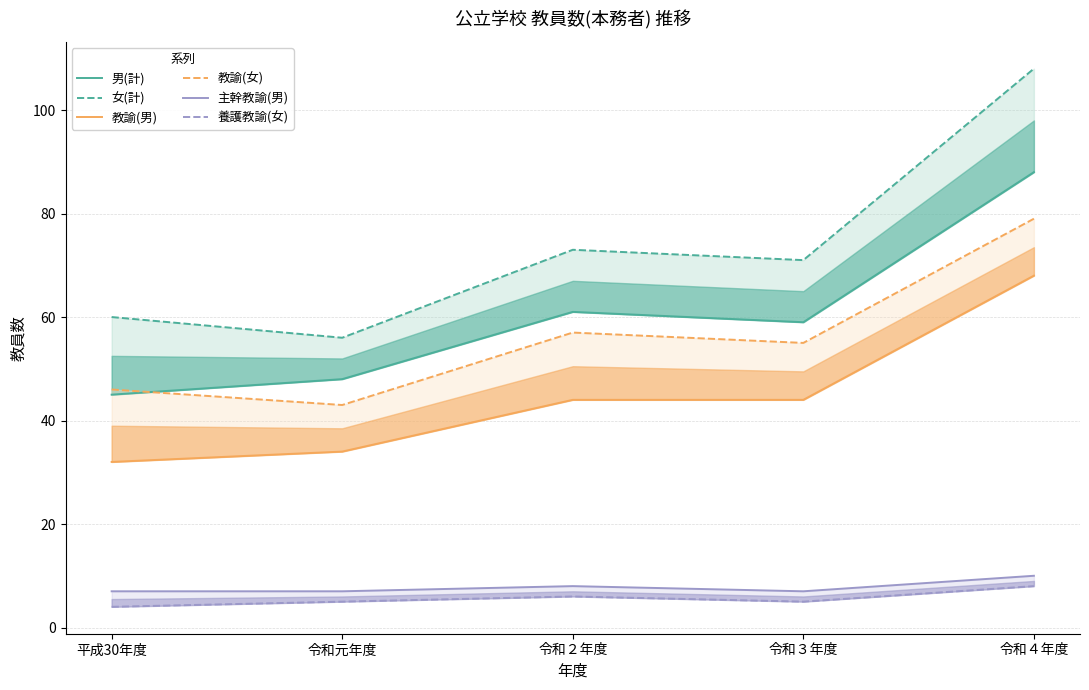

Where does the 教諭(女) series first go above 55?

令和２年度